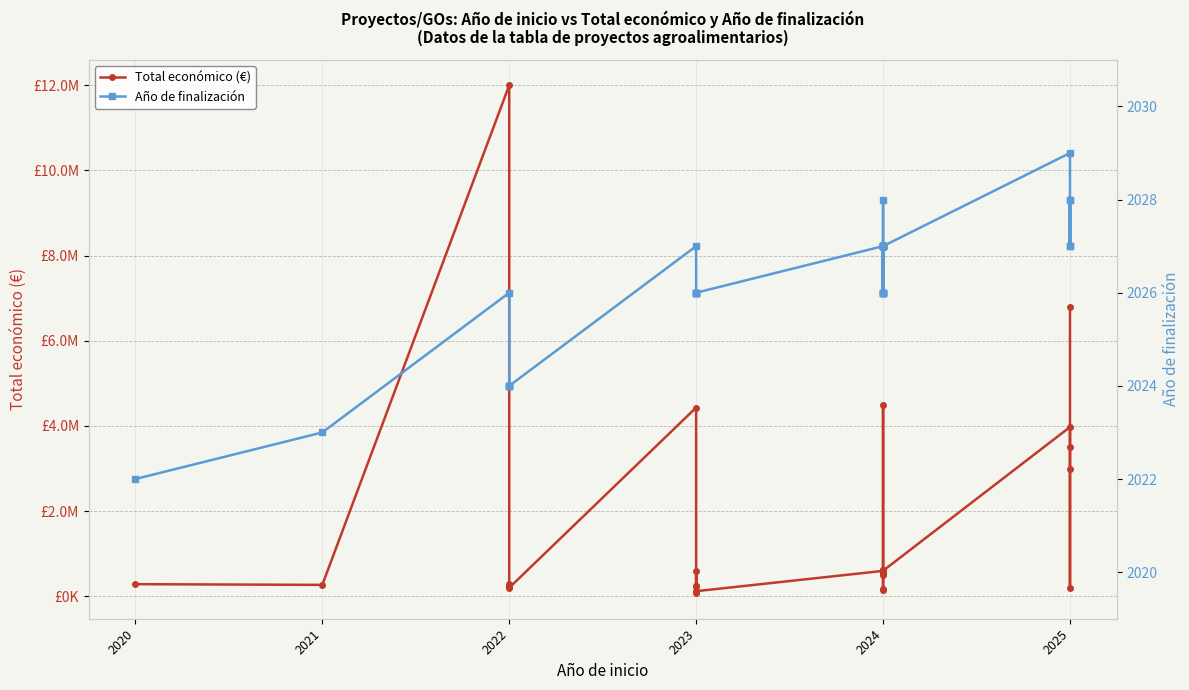

What is the sum of all Año de finalización values?

72944